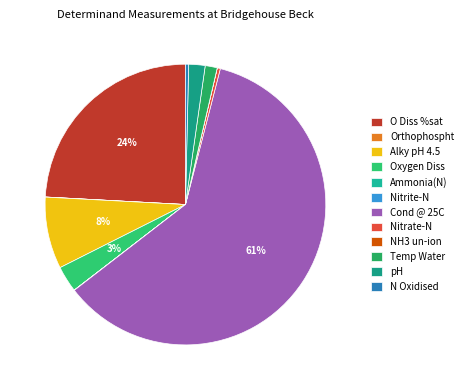

What percentage is the Temp Water slice, to the nearest percent?

1%